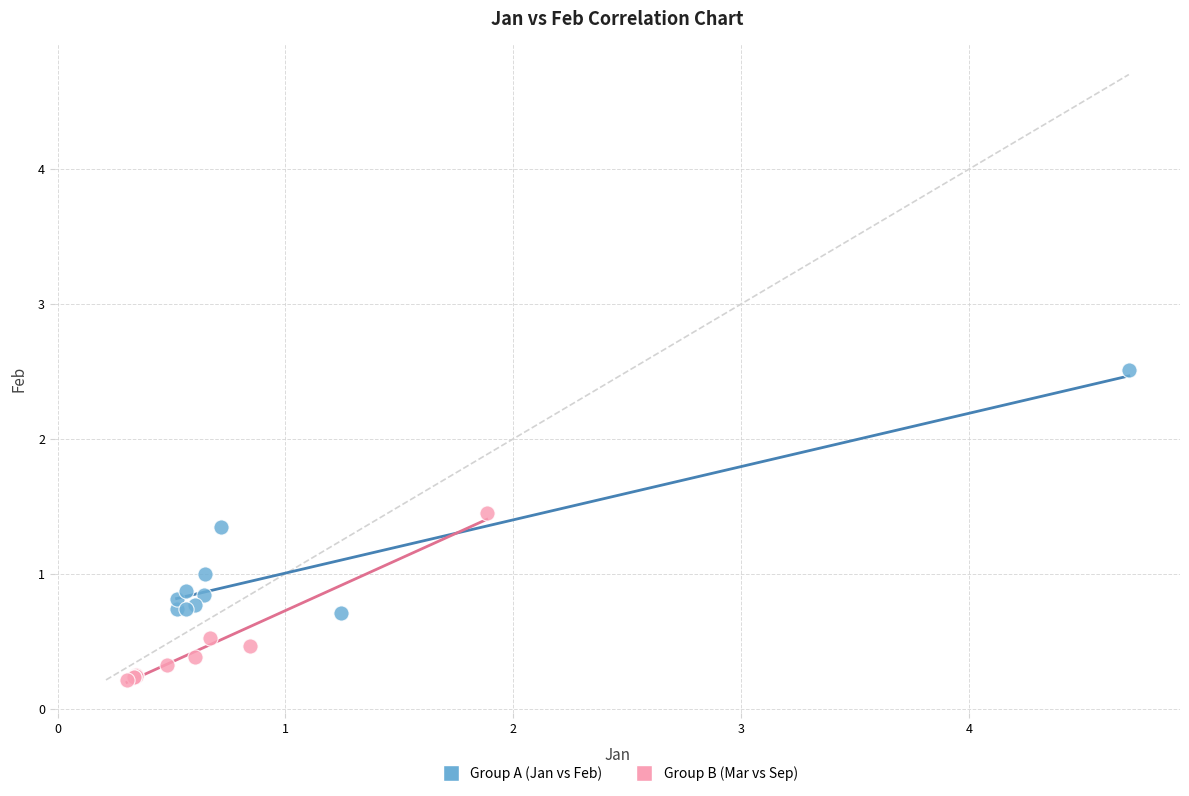

Which series has the largest Y range (max minus min)?

Group A (Jan vs Feb)